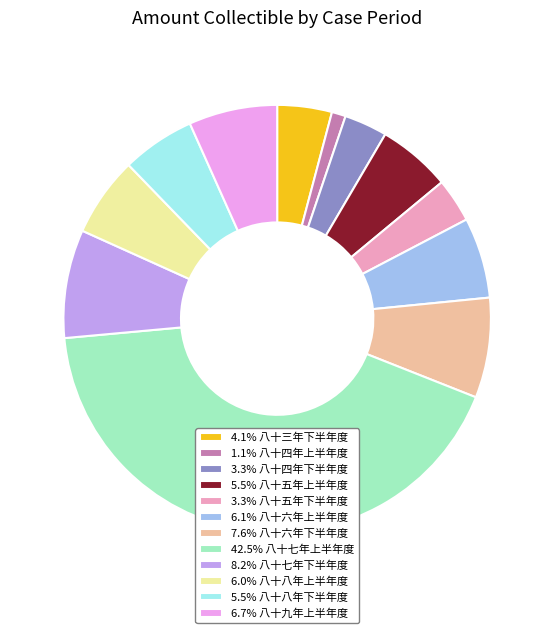

Does 3.3% 八十四年下半年度 represent more than half of the total?

No